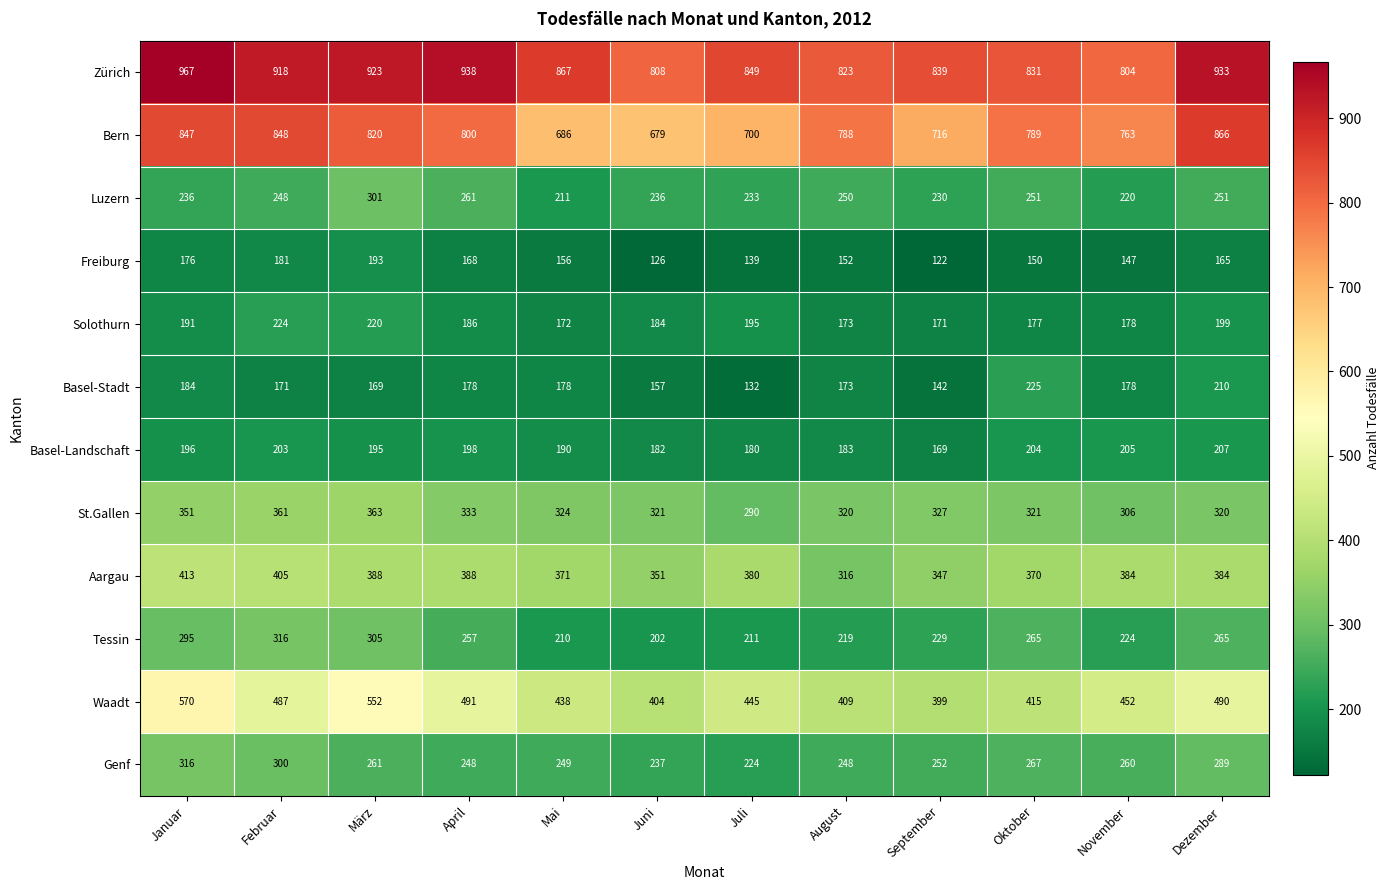

Is it true that Tessin equals 355 at Juni?

False